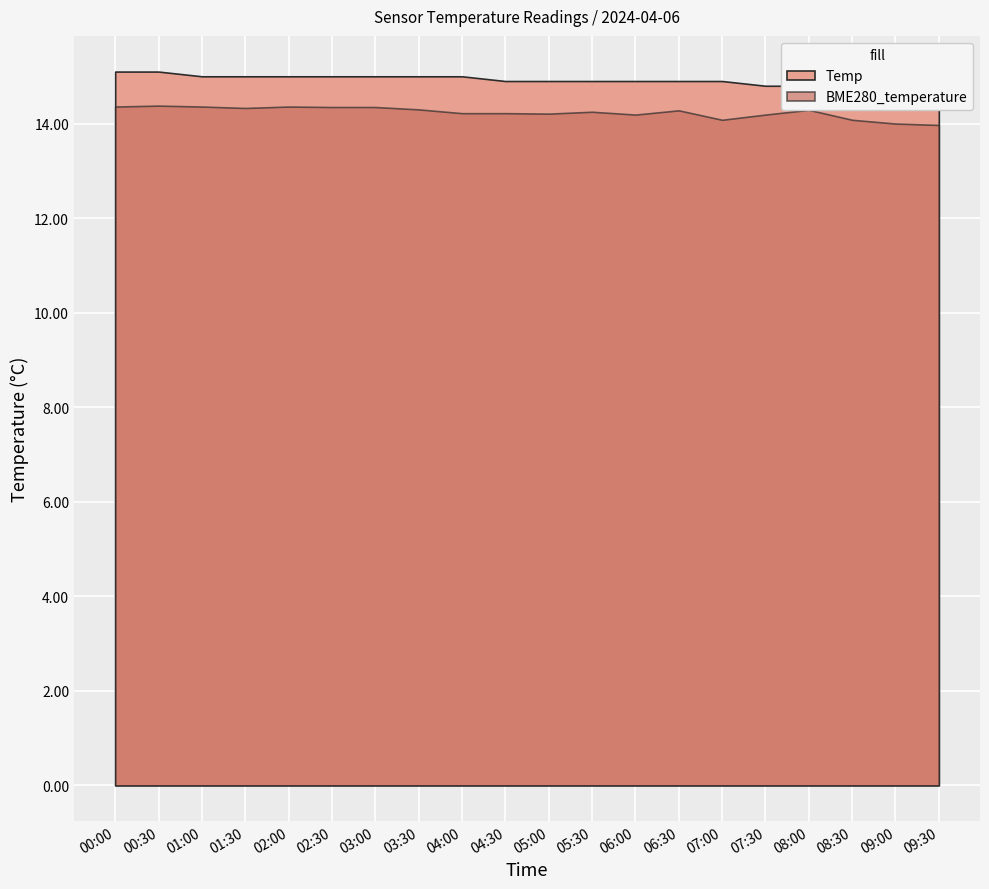

What is the difference between the maximum and minimum values in the BME280_temperature series?

0.4